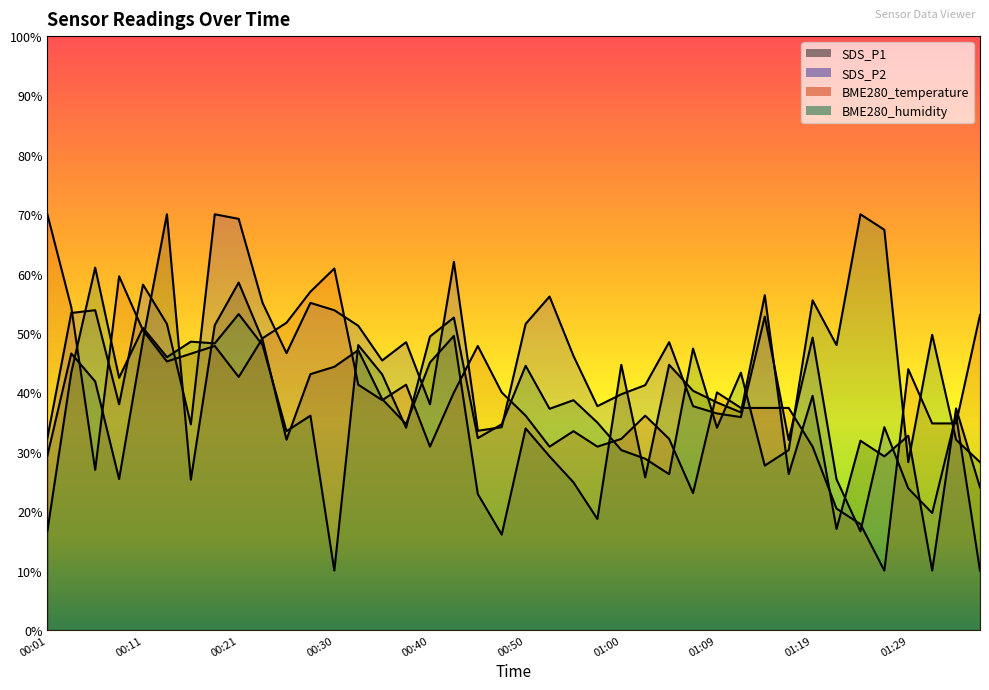

How many lines are shown in the chart?

4